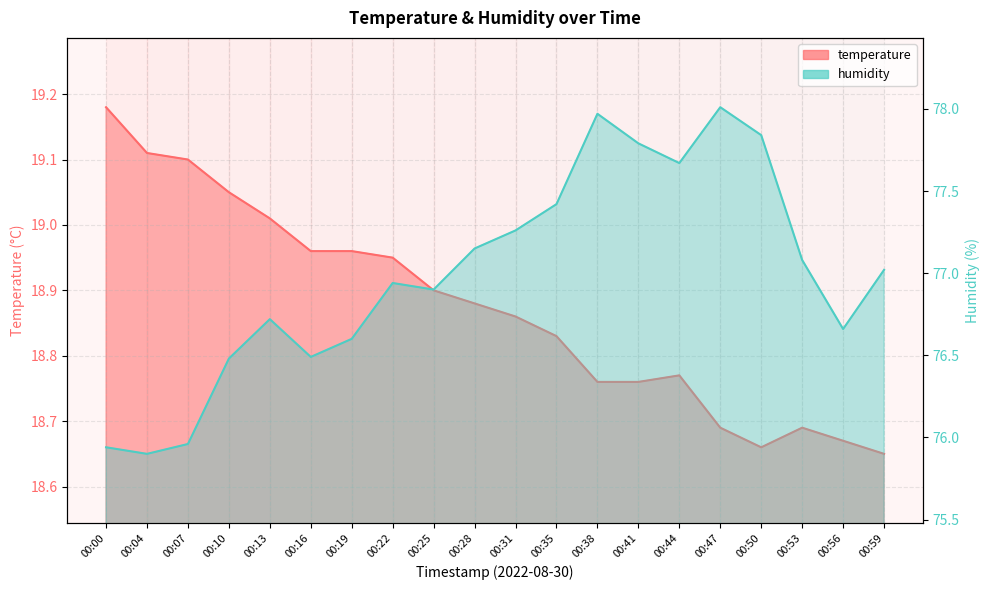

Where is the first local minimum for humidity?

00:04